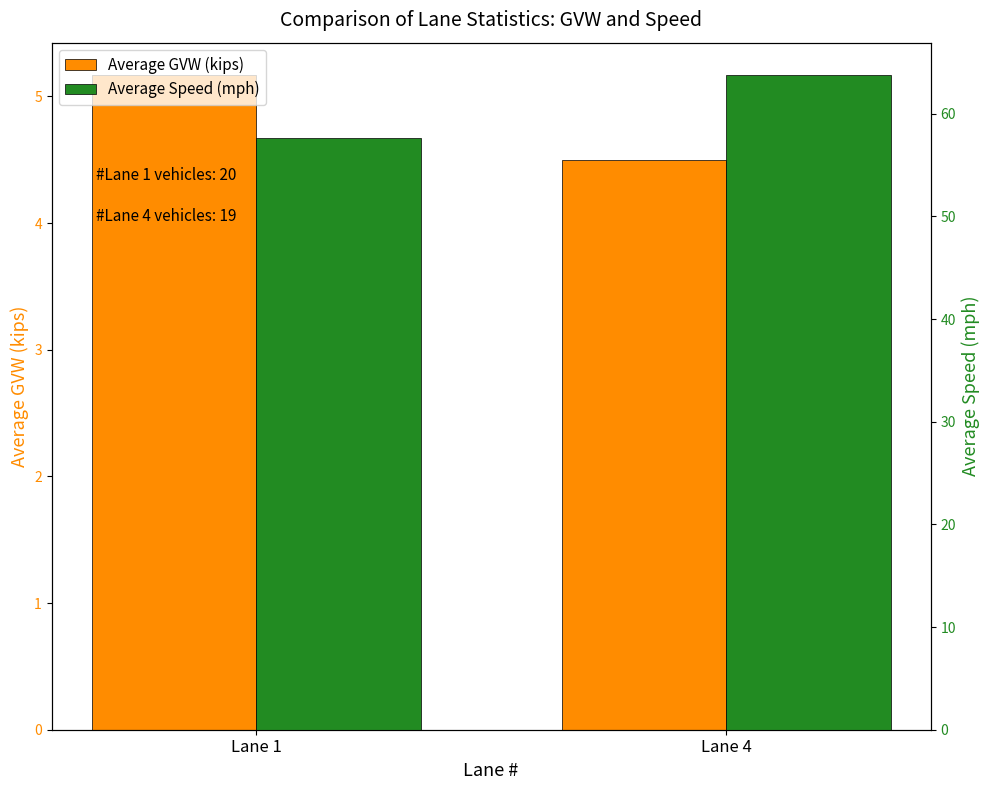

Reading left to right, extract all data points from this chart.

Average GVW (kips): Lane 1=5.2	Lane 4=4.5
Average Speed (mph): Lane 1=57.6	Lane 4=63.7